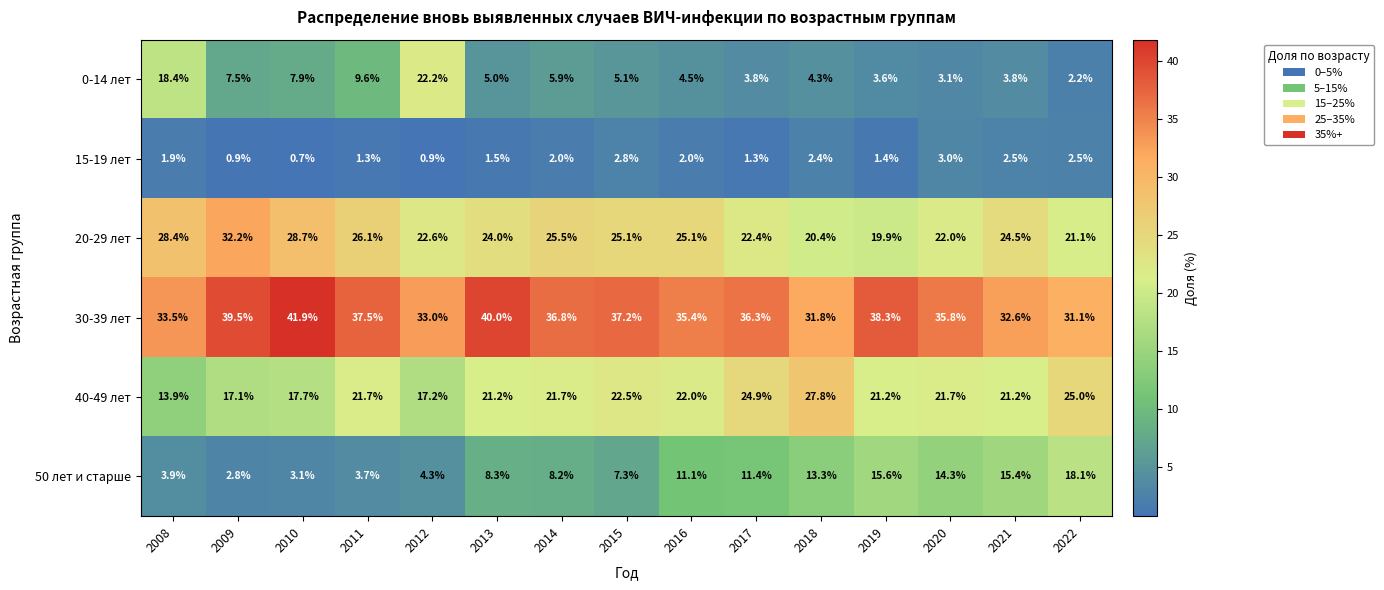

At 2020, list the series in order from largest to smallest.

30-39 лет, 20-29 лет, 40-49 лет, 50 лет и старше, 0-14 лет, 15-19 лет